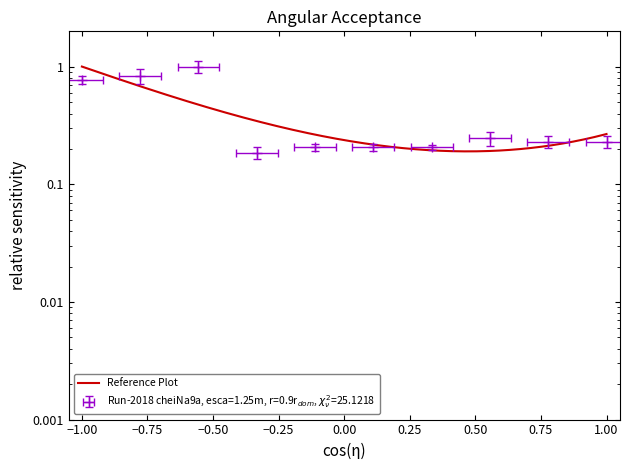

At which category does the data reach its first local valley?

4